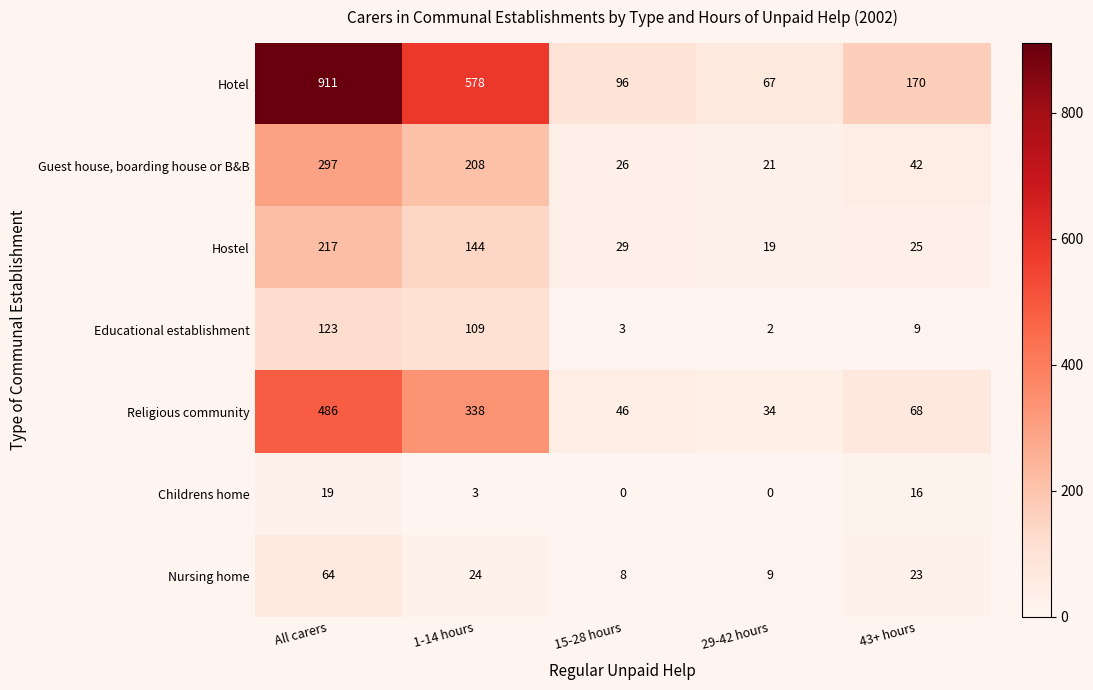

Which series has the largest range (max minus min)?

Hotel